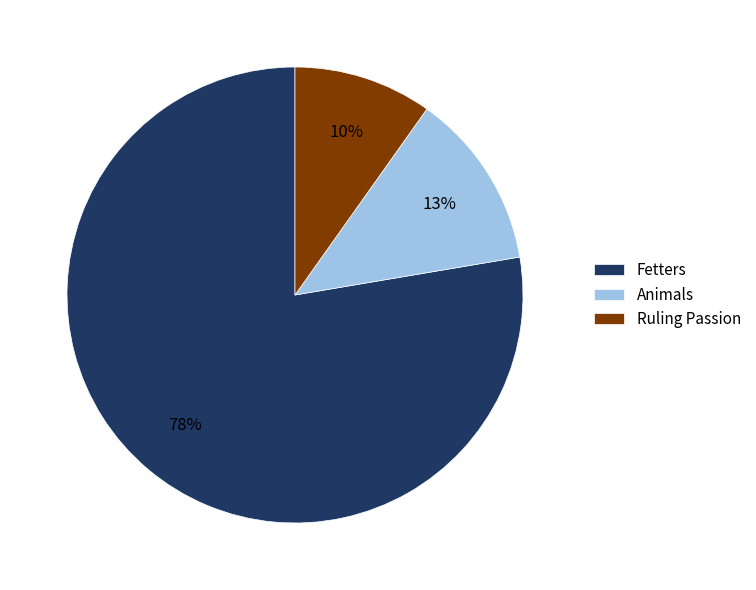

The Fetters slice represents 1% of the pie. True or false?

False